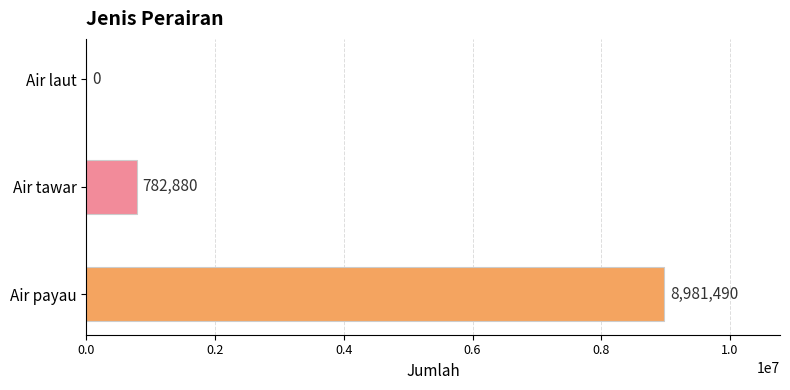

What is the greatest value displayed?

8981490